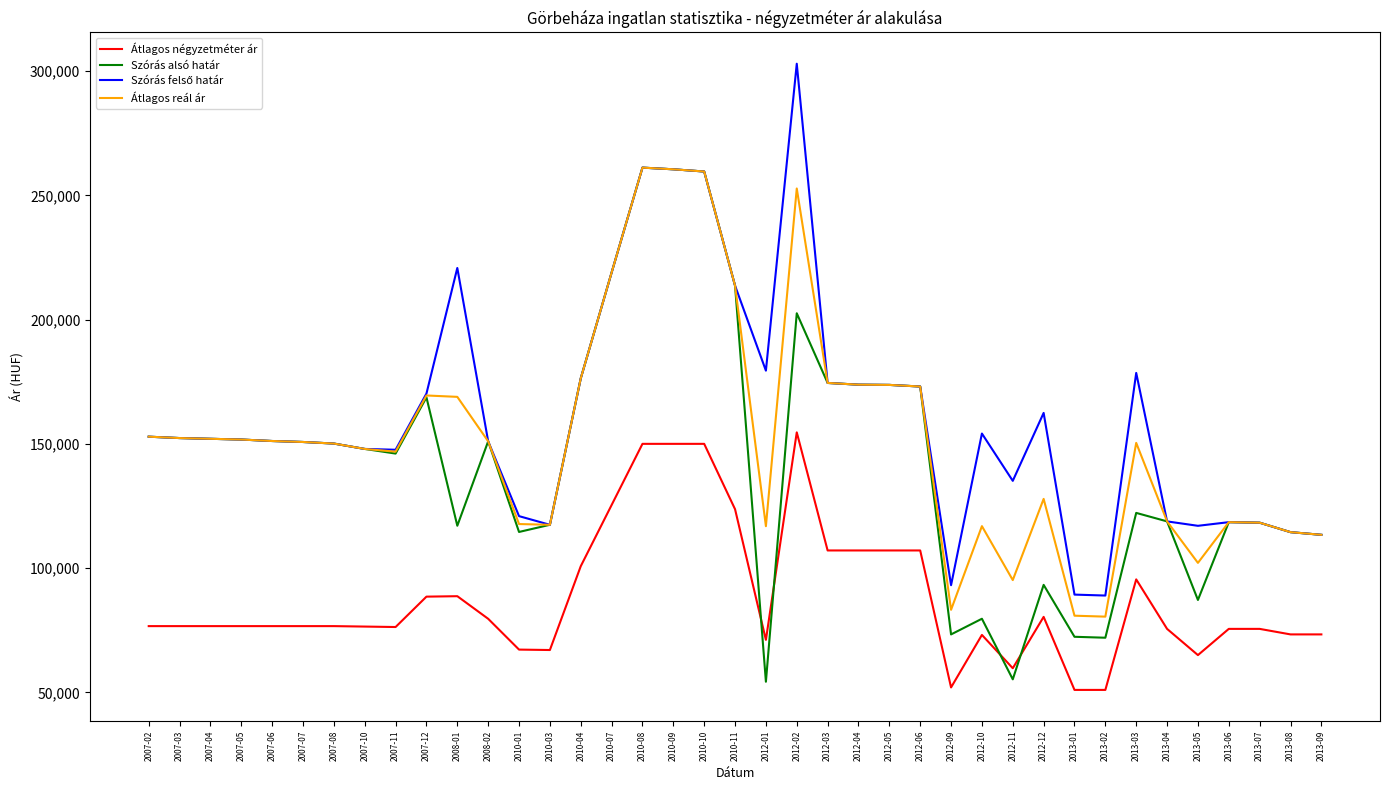

What position from the left is 2013-07?

37